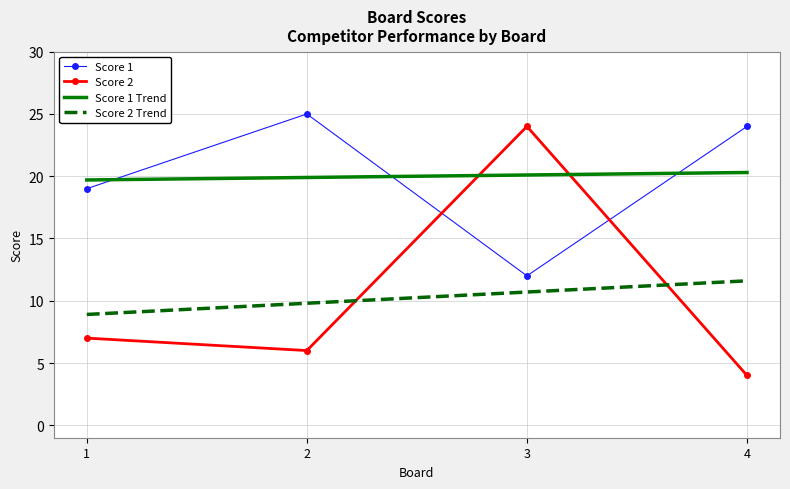

In Score 1, how many points are lower than both neighbors (excluding endpoints)?

1